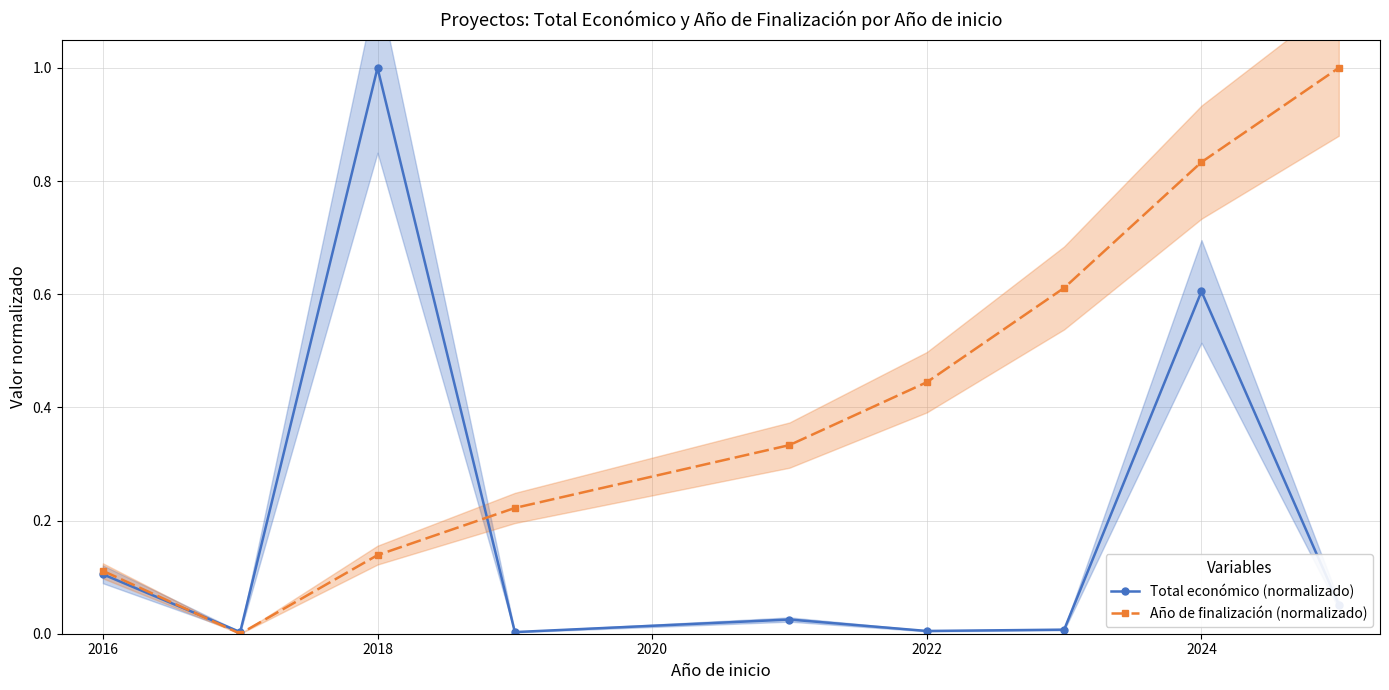

Reading right to left, extract all data points from this chart.

Total económico (normalizado): 0.1	0.6	0.0	0.0	0.0	0.0	1.0	0.0	0.1
Año de finalización (normalizado): 1.0	0.8	0.6	0.4	0.3	0.2	0.1	0.0	0.1